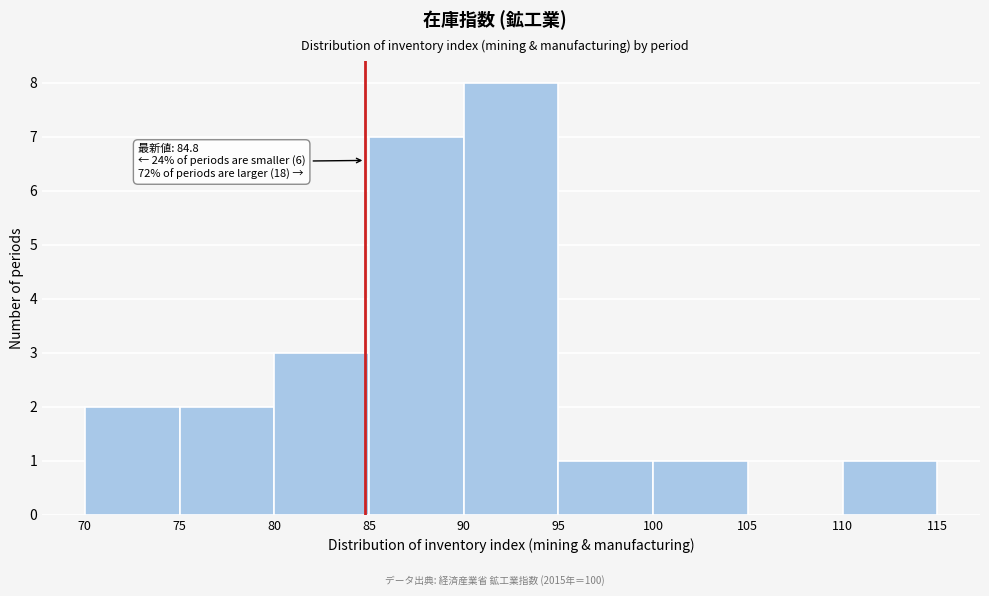

Which range on the x-axis has the tallest bar?

90 to 95